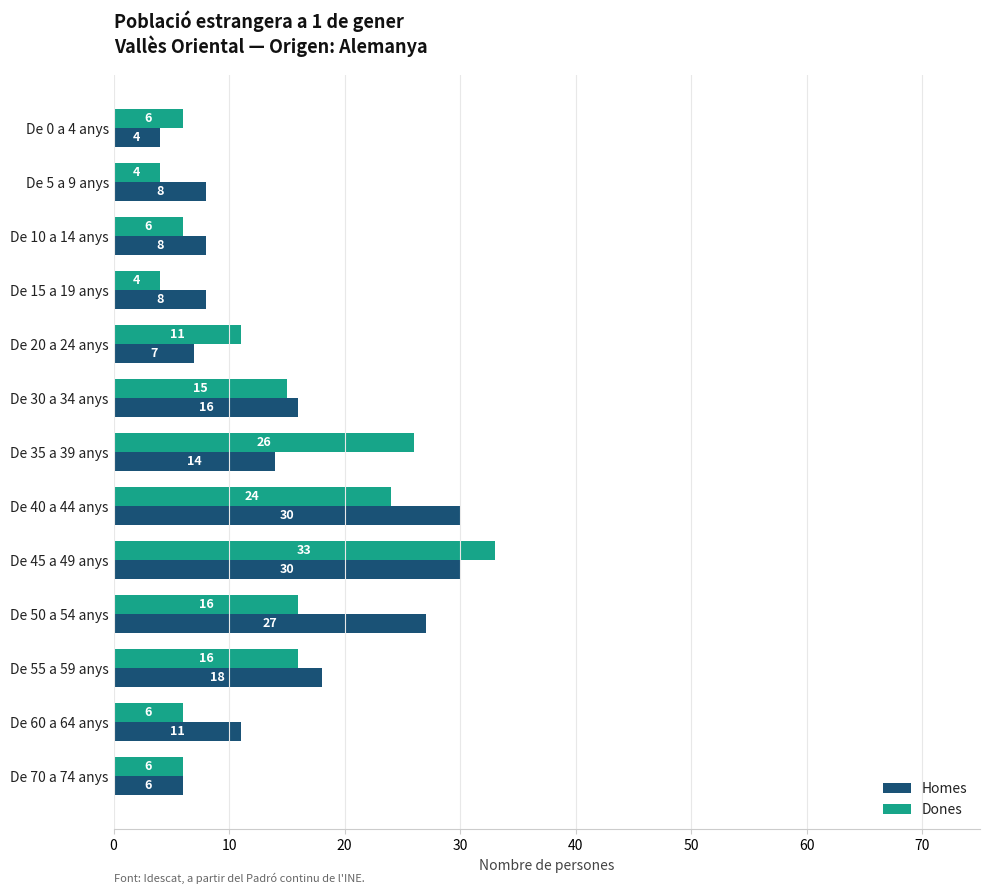

How many data points in Dones are less than 11?

6